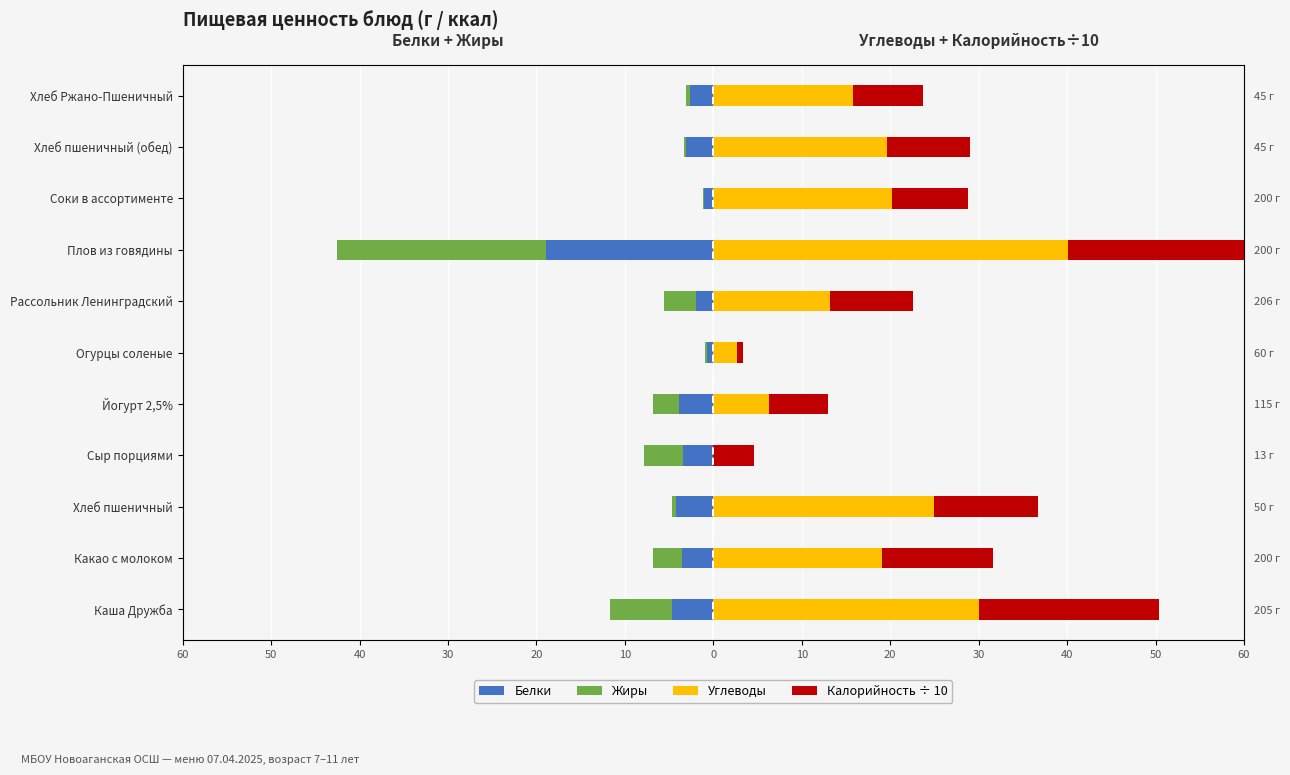

What is the difference between the second highest and minimum values in the Калорийность ÷ 10 series?

19.7